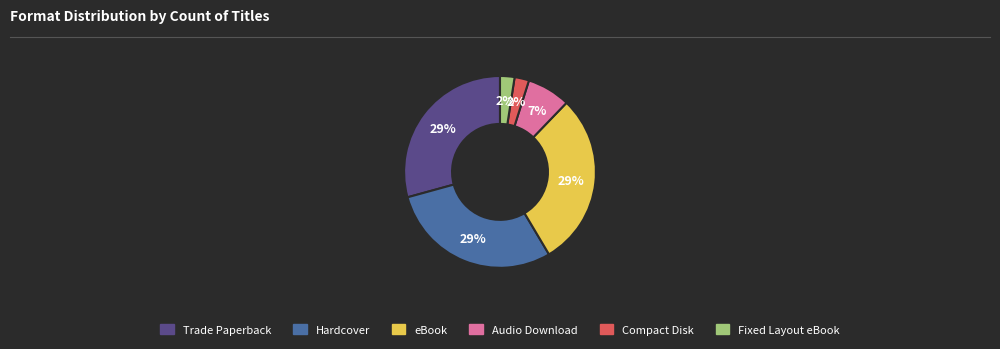

To the nearest percent, what percentage of the pie is Fixed Layout eBook?

2%